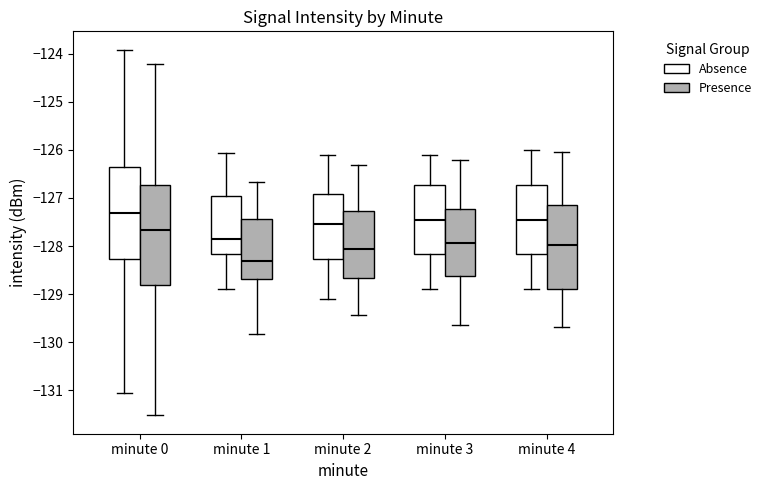

Which box's median line is the highest?

minute 0 (Absence)